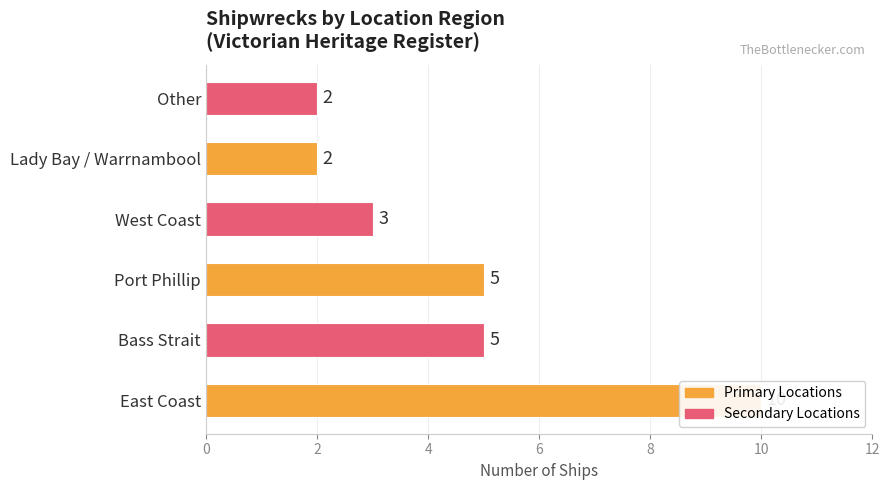

What is the approximate value at East Coast?

10